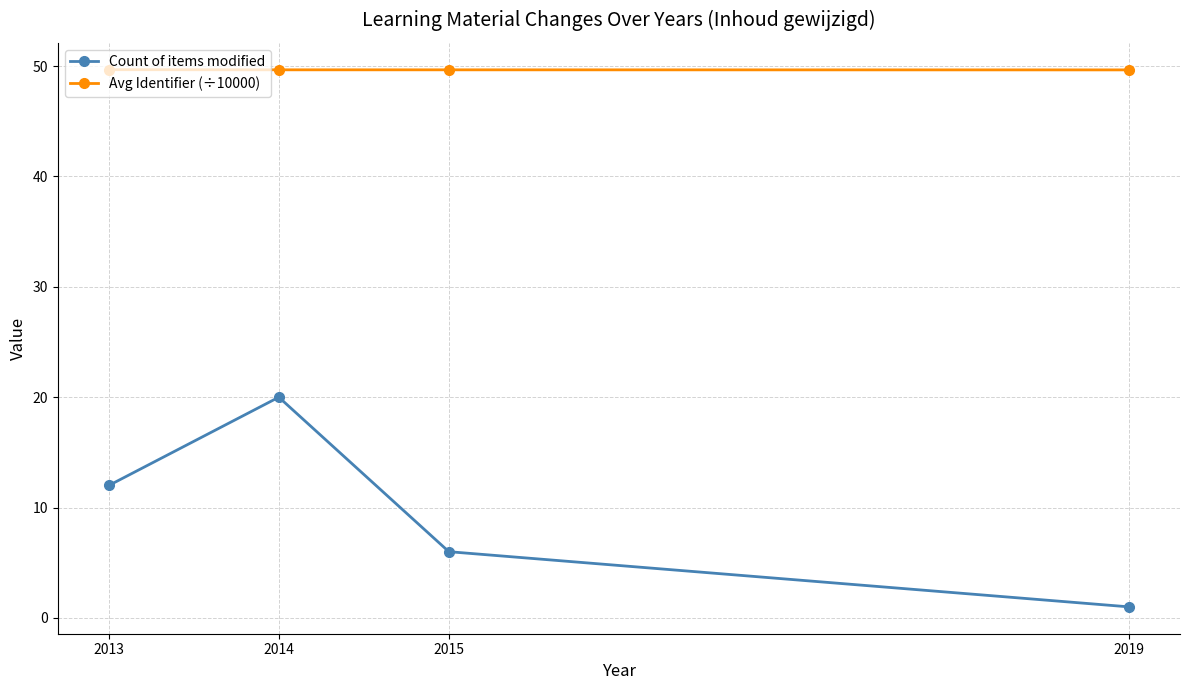

Rank the series at 2019 from highest to lowest value.

Avg Identifier (÷10000), Count of items modified